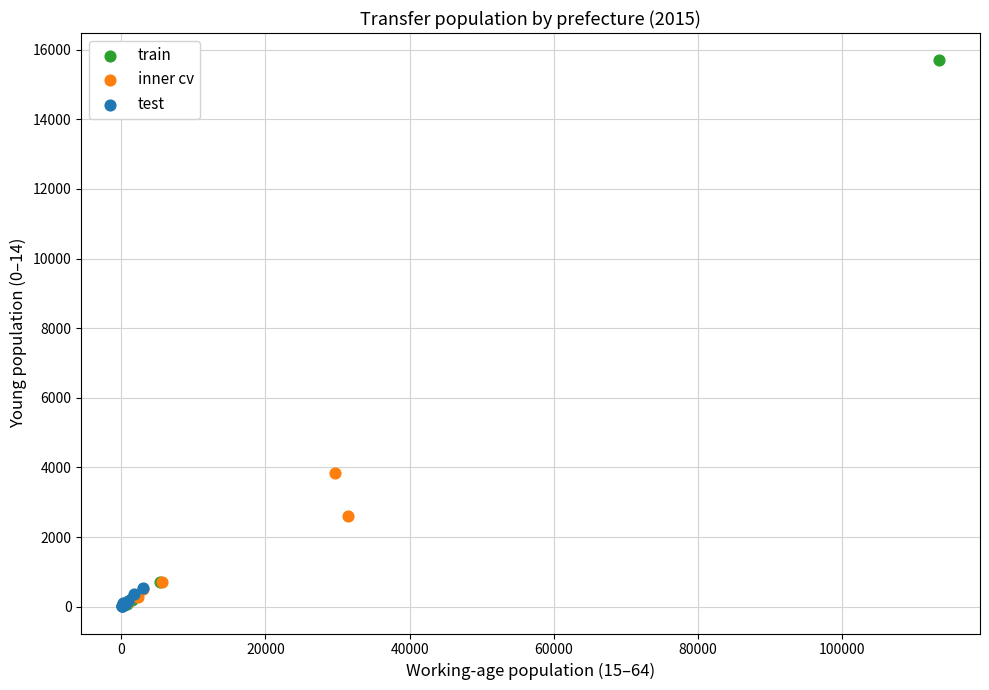

Which series reaches the maximum Y coordinate?

train